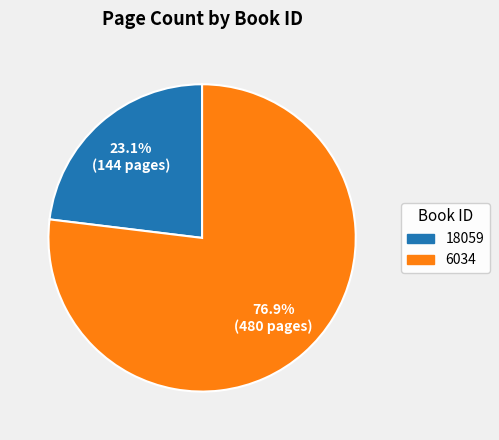

Is there a majority slice in this chart?

Yes